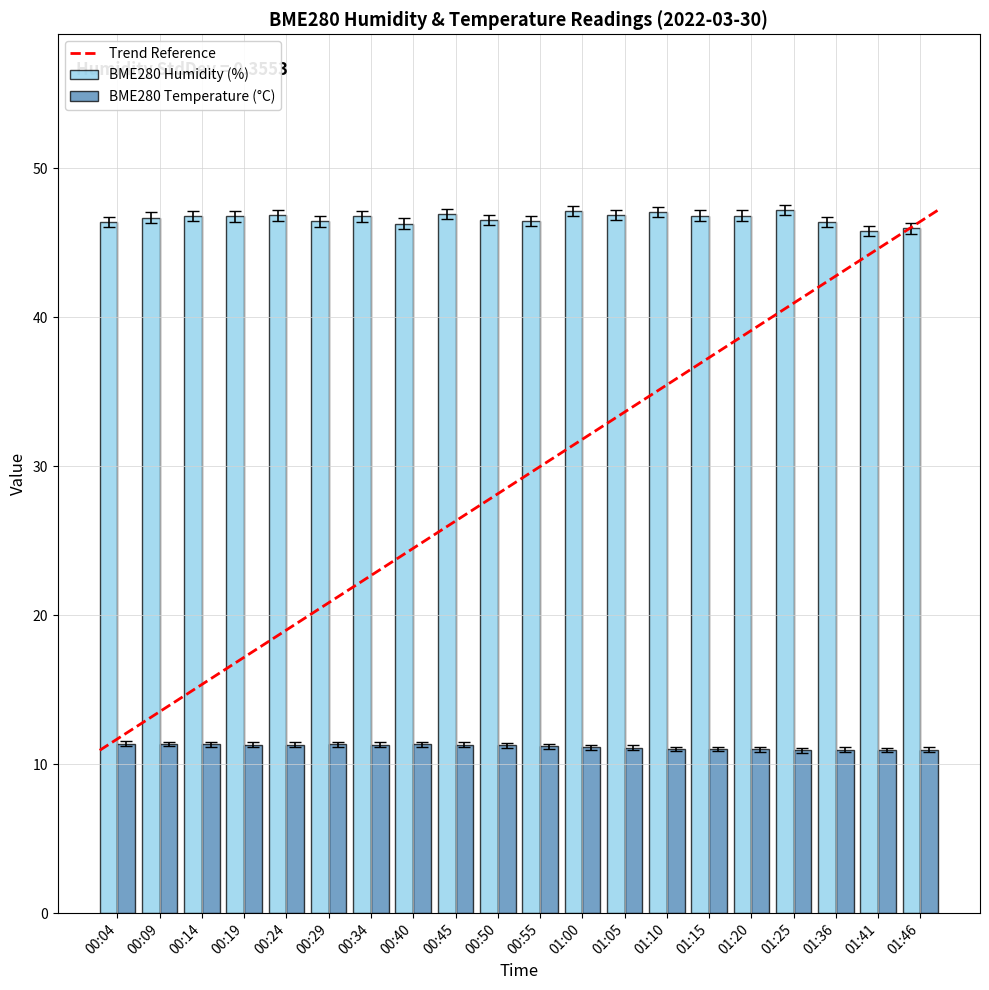

Rank the series by their maximum value, from highest to lowest.

BME280 Humidity (%), BME280 Temperature (°C)